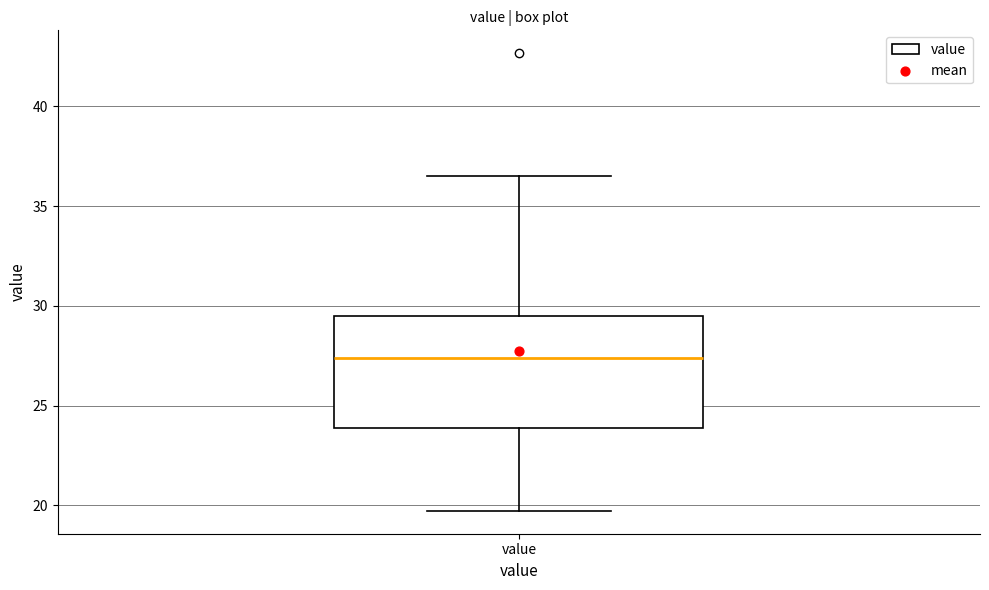

Where does the upper whisker of the box for value end on the y-axis? The values are not printed on the chart, so give them approximately, as read against the axis.

36.5